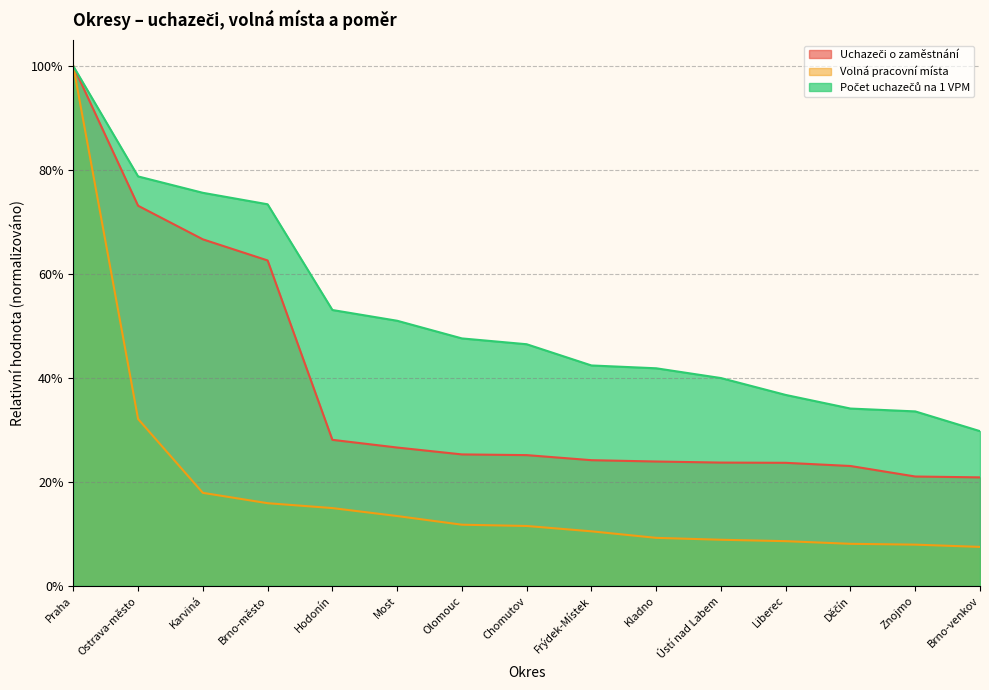

The Volná pracovní místa series shows 0.1 at Brno-venkov. True or false?

True